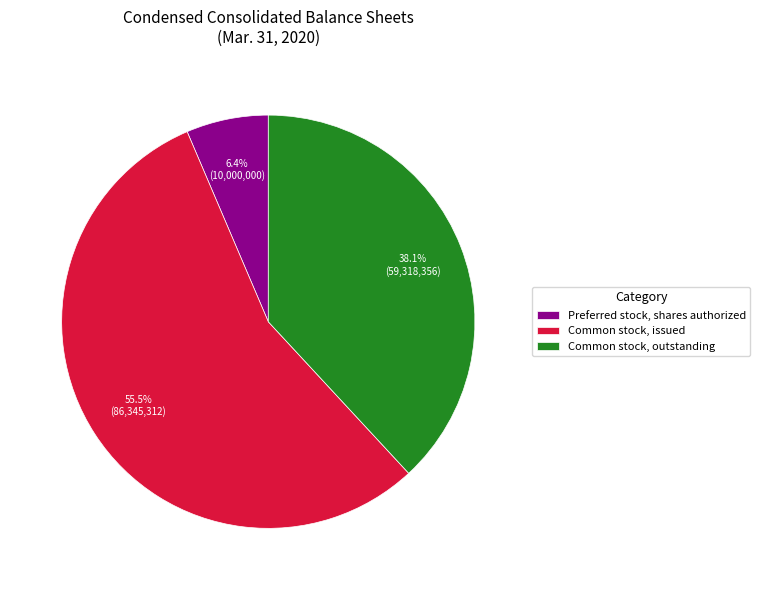

Which slice is the largest?

Common stock, issued